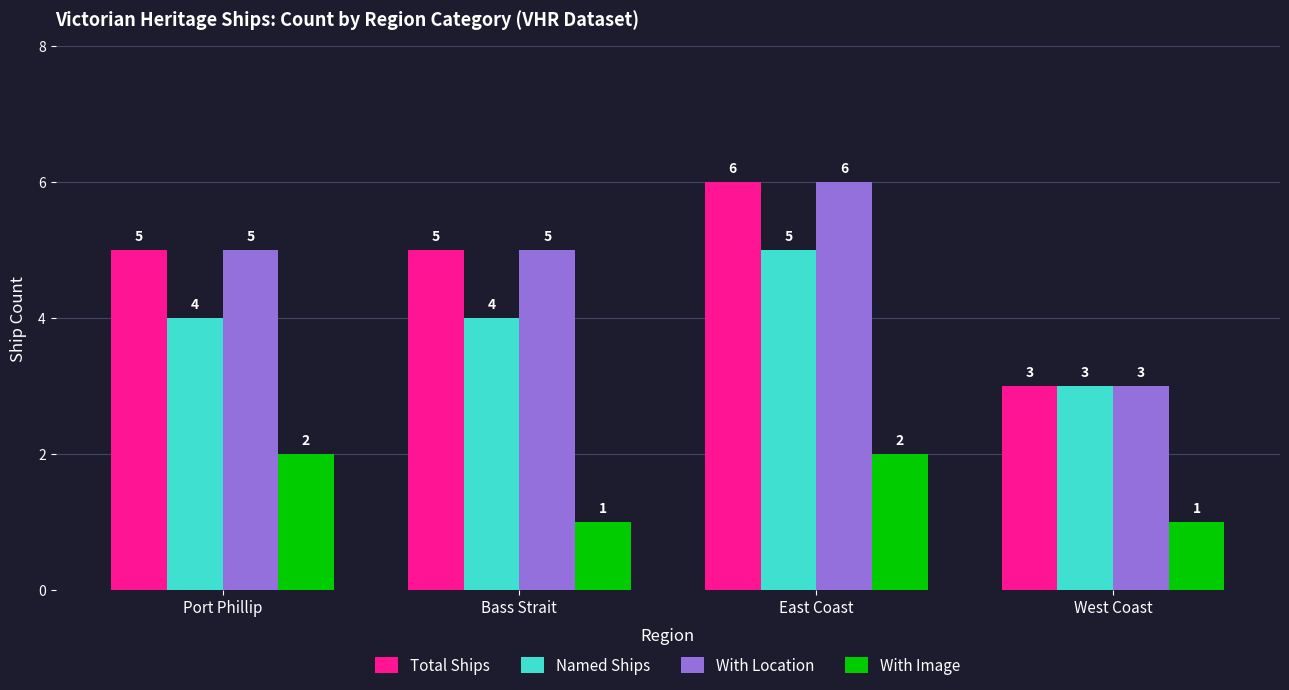

The With Image series shows 1 at Bass Strait. True or false?

True